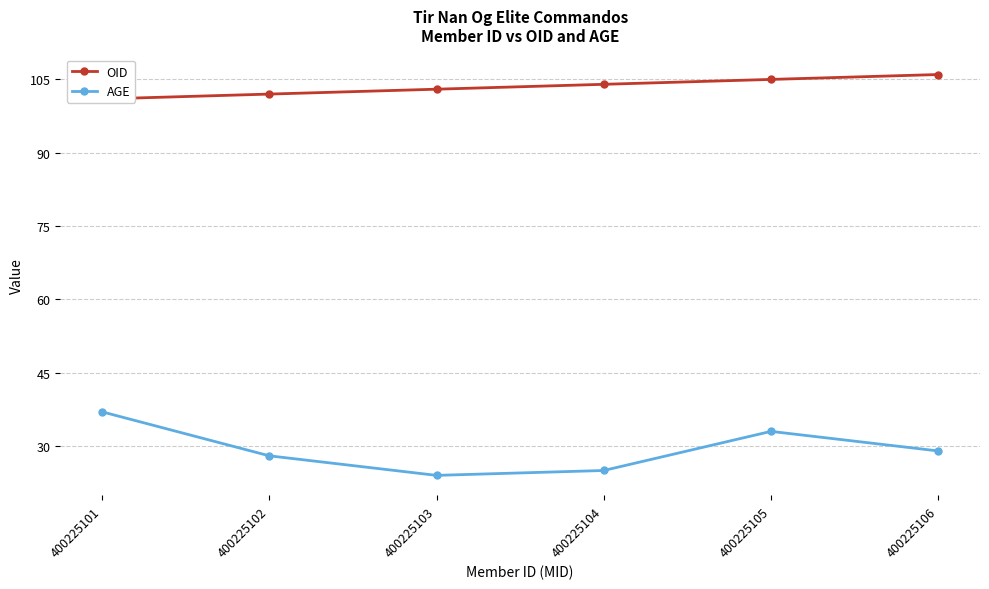

Where is the first local minimum for AGE?

400225103